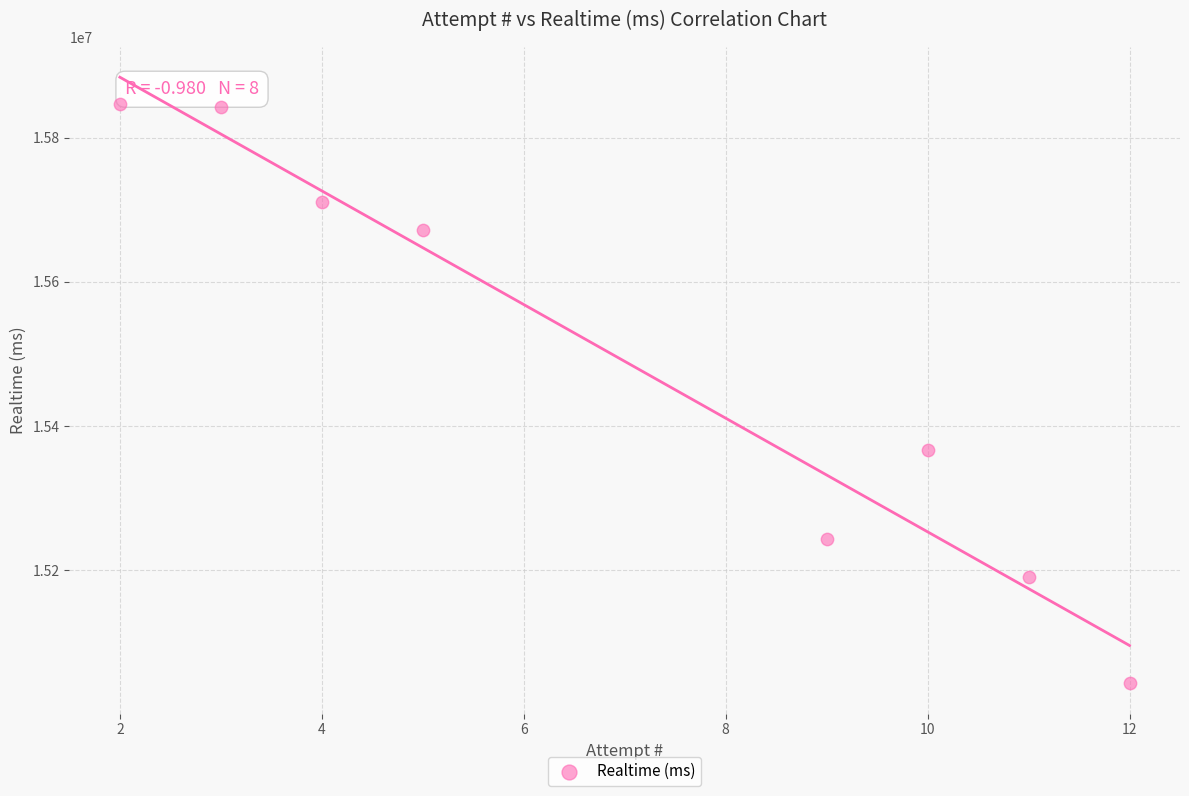

What is the average X value?

7